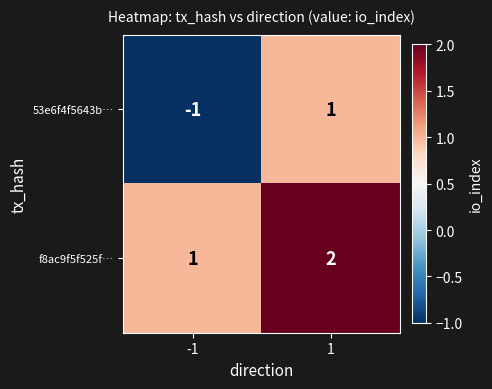

The 53e6f4f5643b… series shows 2 at 1. True or false?

False